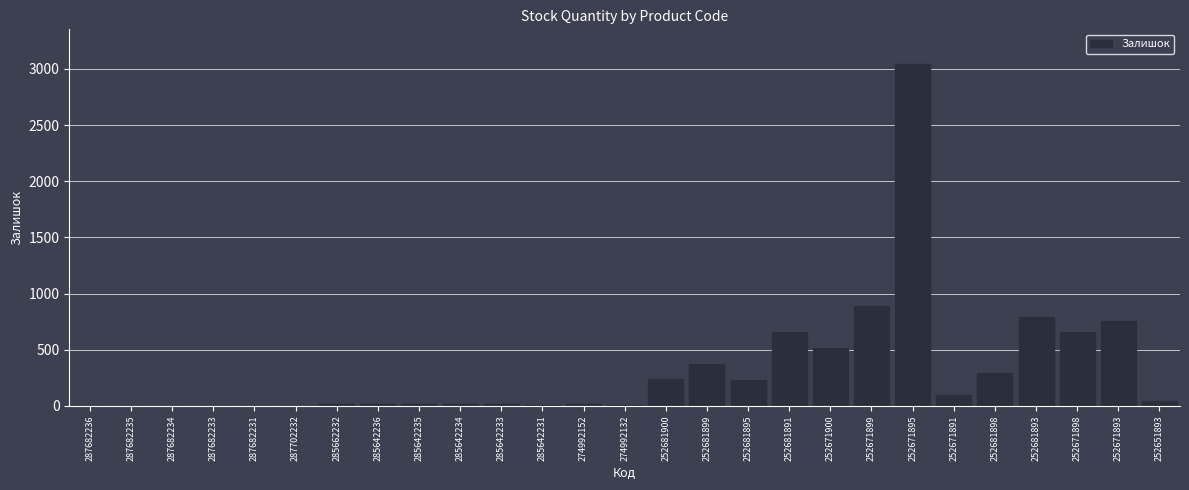

The value at 287702232 is -1915. True or false?

False